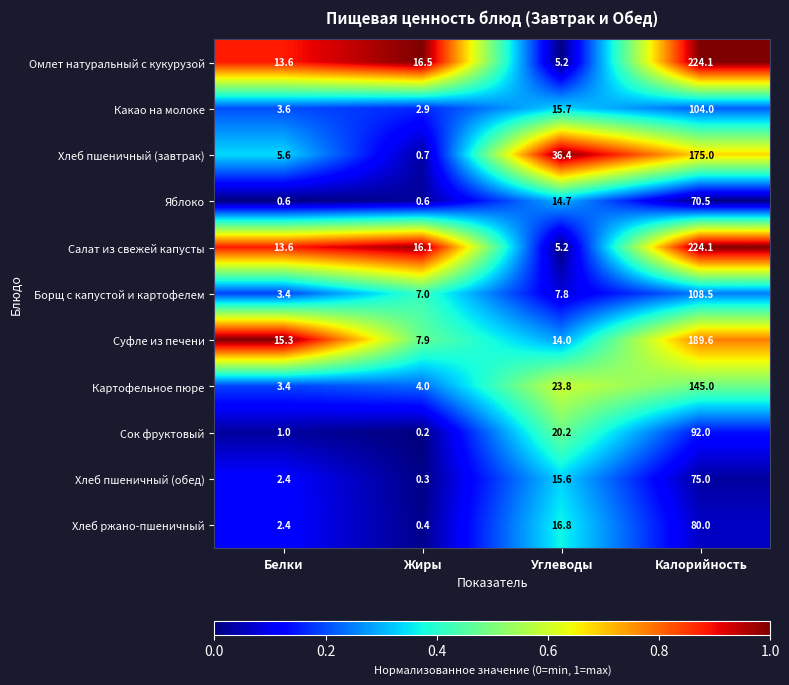

At which category is the sum across all series the highest?

Калорийность